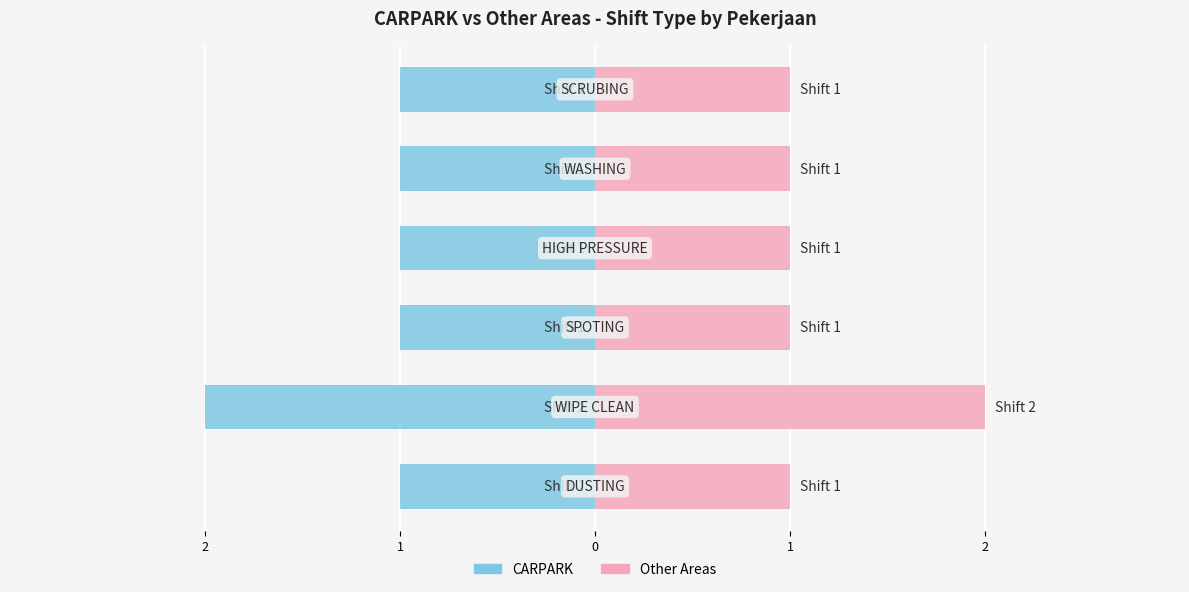

What is the highest value of the Other Areas series?

2